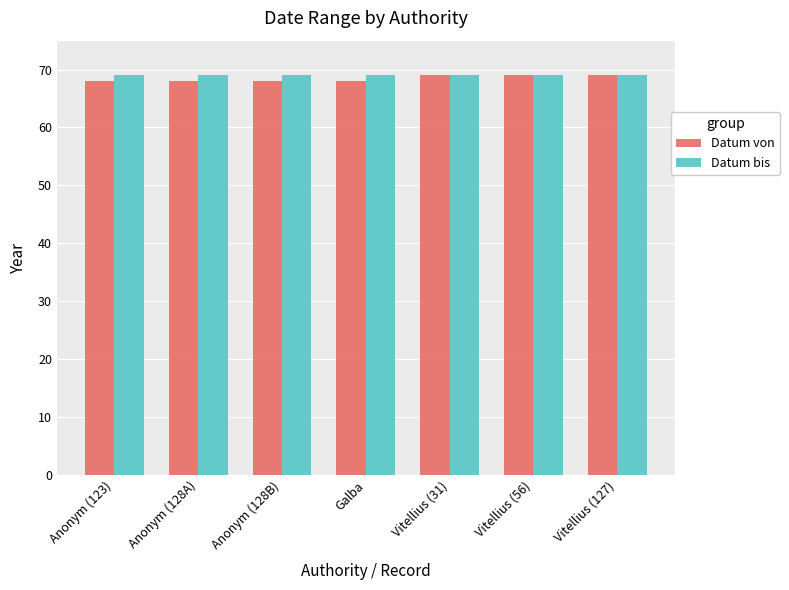

Reading right to left, list all the values displayed in this chart.

Datum von: Vitellius (127)=69	Vitellius (56)=69	Vitellius (31)=69	Galba=68	Anonym (128B)=68	Anonym (128A)=68	Anonym (123)=68
Datum bis: Vitellius (127)=69	Vitellius (56)=69	Vitellius (31)=69	Galba=69	Anonym (128B)=69	Anonym (128A)=69	Anonym (123)=69